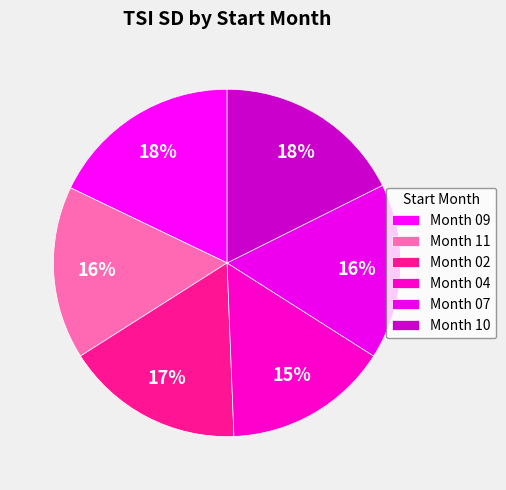

How many slices are in this pie chart?

6